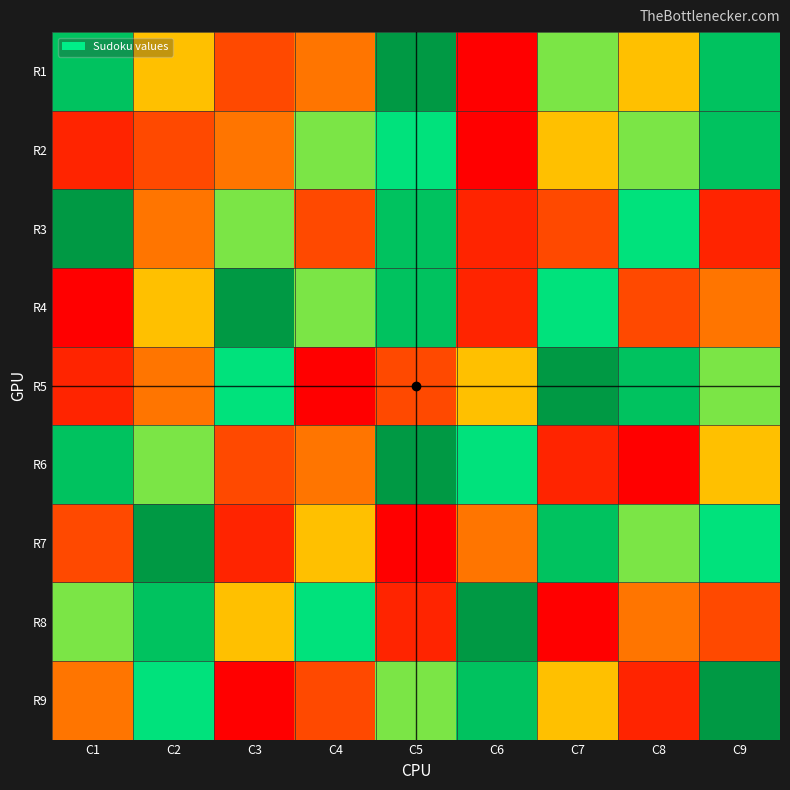

Reading right to left, list all the values displayed in this chart.

R1: C9=8	C8=5	C7=6	C6=1	C5=9	C4=4	C3=3	C2=5	C1=8
R2: C9=8	C8=6	C7=5	C6=1	C5=7	C4=6	C3=4	C2=3	C1=2
R3: C9=2	C8=7	C7=3	C6=2	C5=8	C4=3	C3=6	C2=4	C1=9
R4: C9=4	C8=3	C7=7	C6=2	C5=8	C4=6	C3=9	C2=5	C1=1
R5: C9=6	C8=8	C7=9	C6=5	C5=3	C4=1	C3=7	C2=4	C1=2
R6: C9=5	C8=1	C7=2	C6=7	C5=9	C4=4	C3=3	C2=6	C1=8
R7: C9=7	C8=6	C7=8	C6=4	C5=1	C4=5	C3=2	C2=9	C1=3
R8: C9=3	C8=4	C7=1	C6=9	C5=2	C4=7	C3=5	C2=8	C1=6
R9: C9=9	C8=2	C7=5	C6=8	C5=6	C4=3	C3=1	C2=7	C1=4